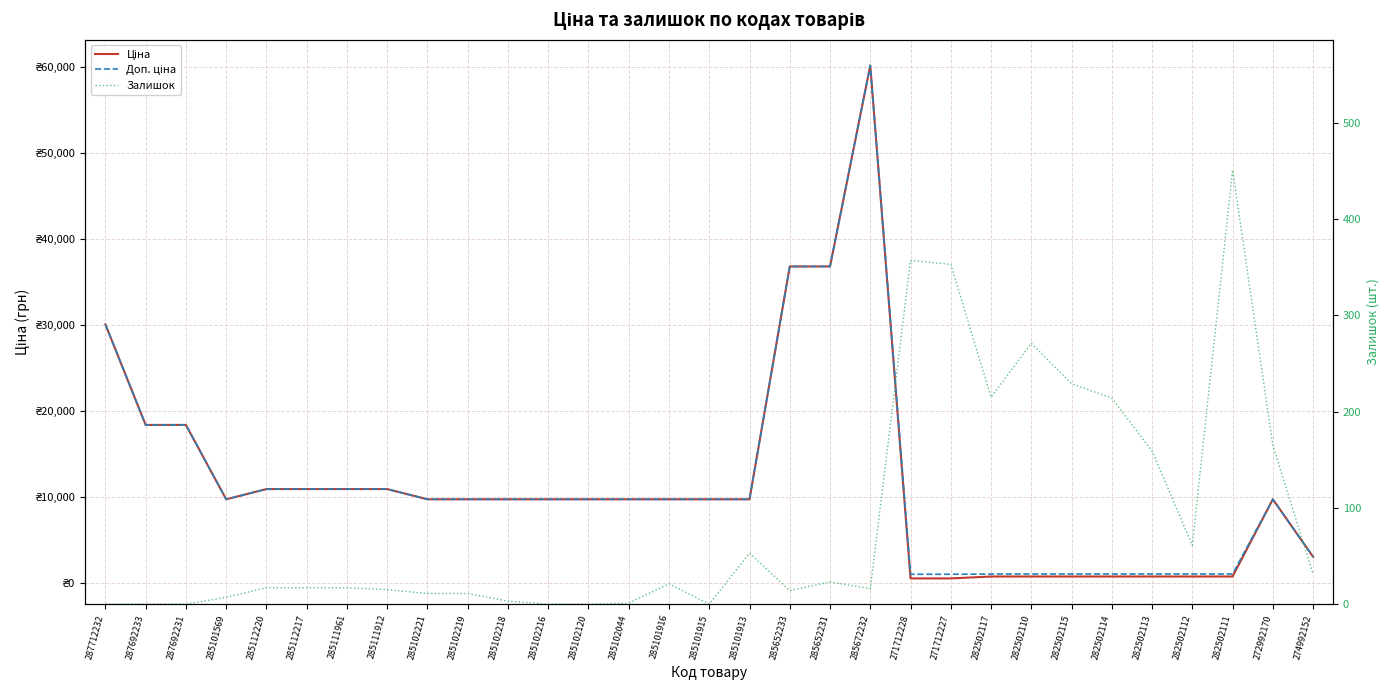

What is the value of the Залишок point at the 8th from the left?

15.0